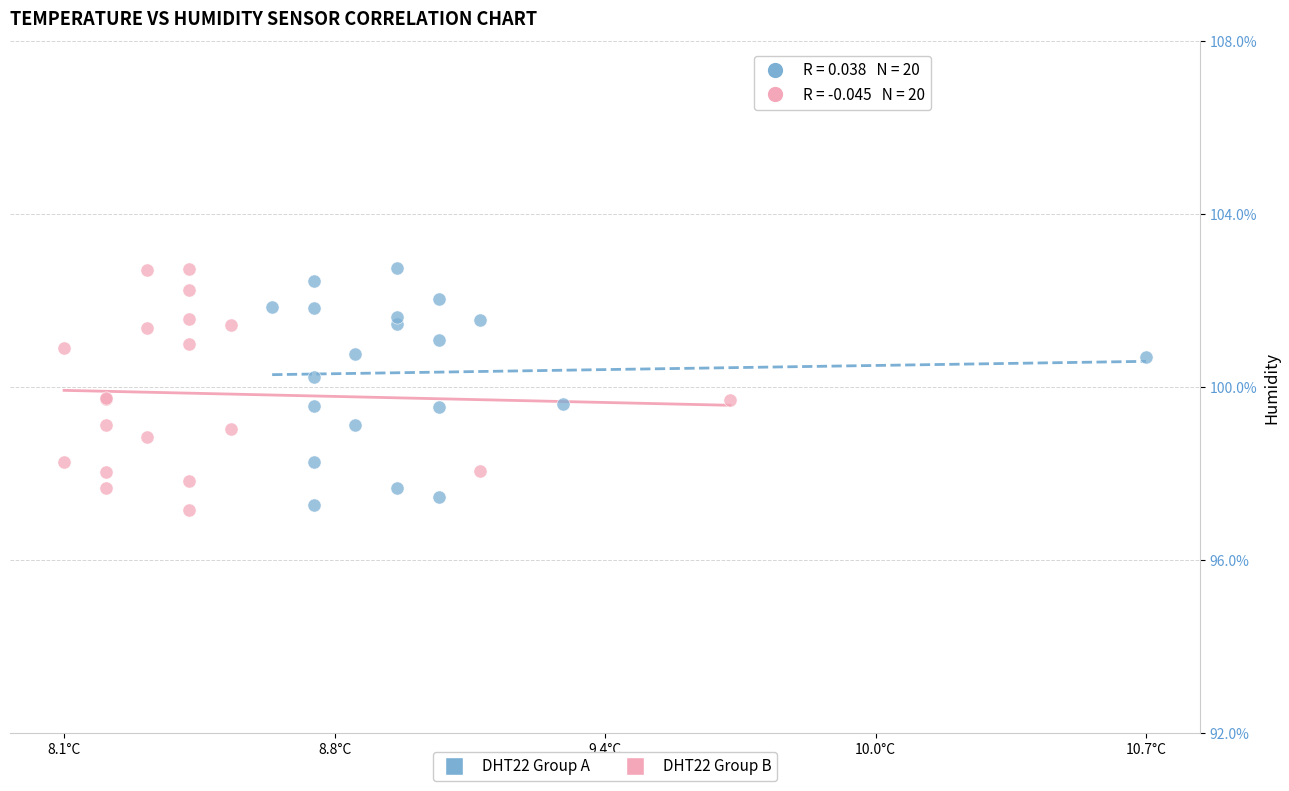

What are all the series names shown in the legend?

DHT22 Group A, DHT22 Group B